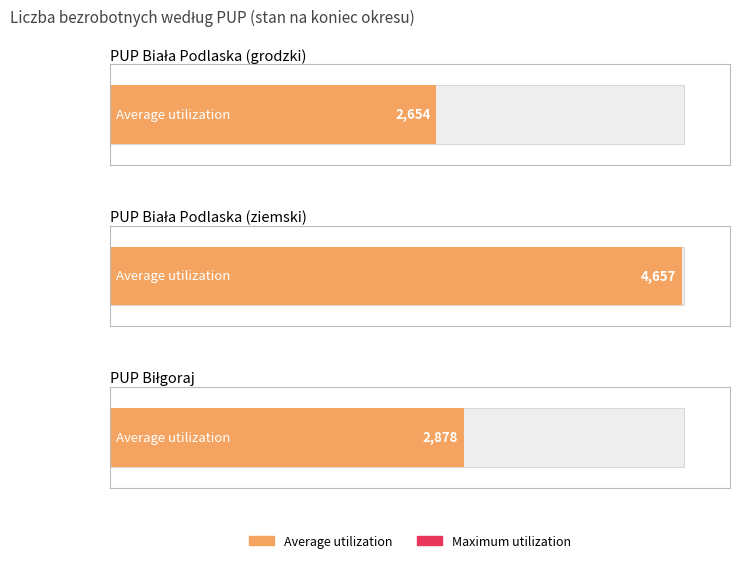

What is the sum of all styczeń values?

10189